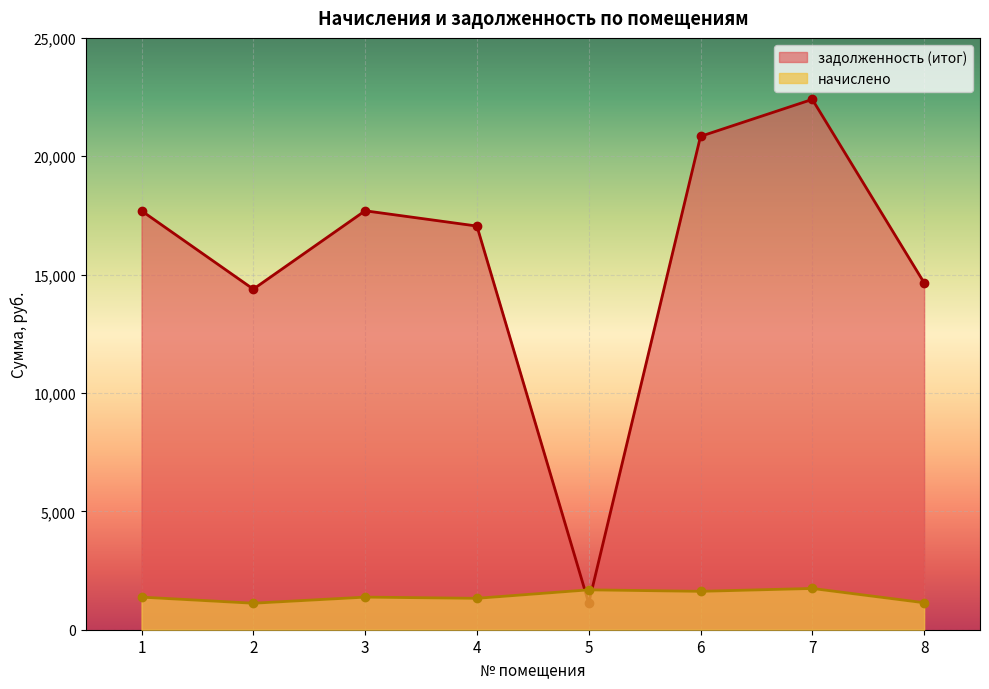

Rank the series at 8 from highest to lowest value.

задолженность (итог), начислено